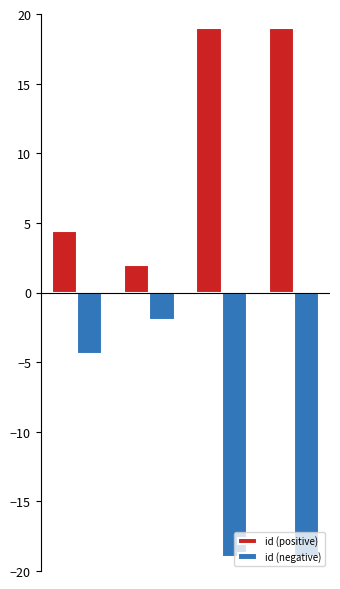

Rank the series by their maximum value, from highest to lowest.

id (positive), id (negative)